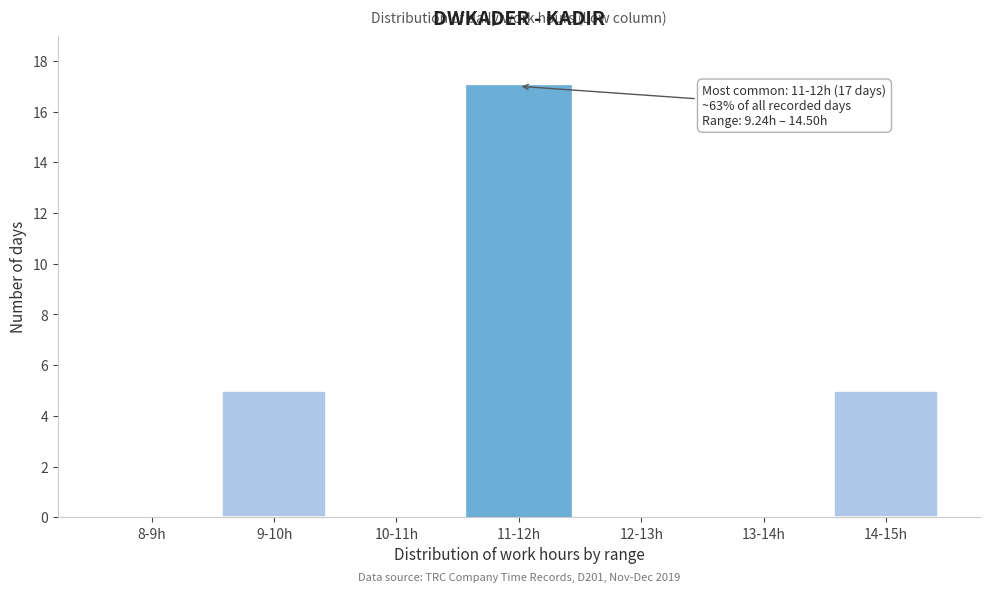

Reading left to right, what are all the values shown in this chart?

8-9h=0	9-10h=5	10-11h=0	11-12h=17	12-13h=0	13-14h=0	14-15h=5